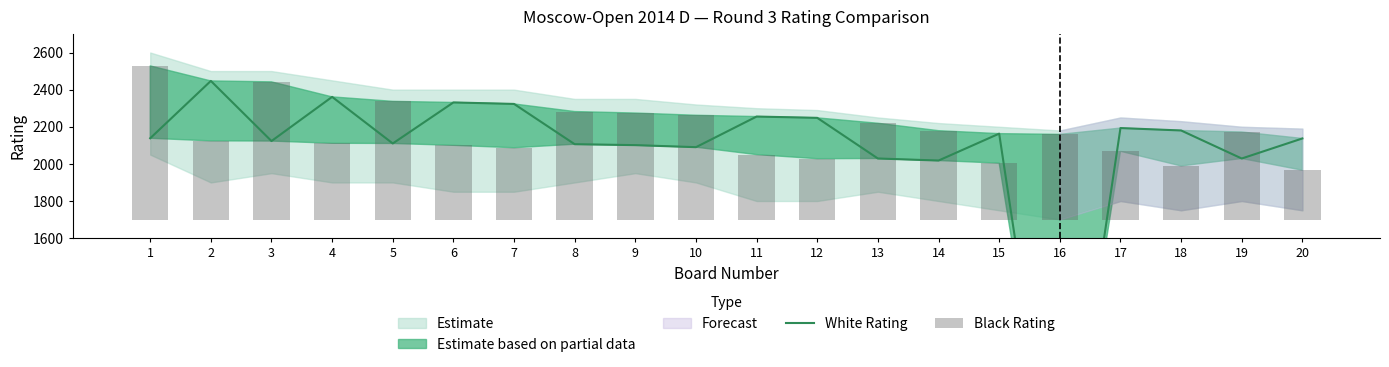

Is it true that White Rating equals 948 at 14?

False